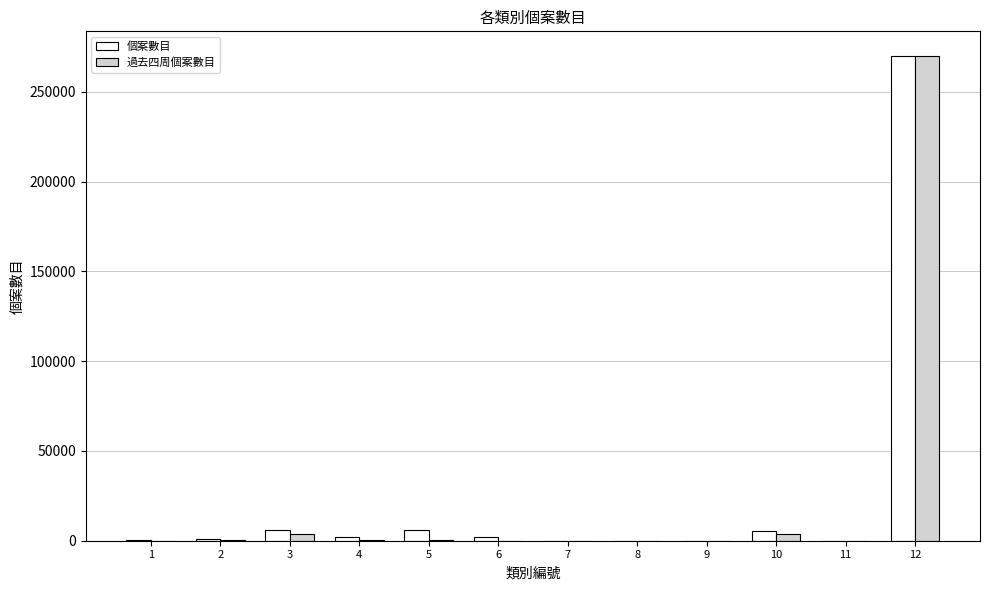

Are the bars horizontal?

No